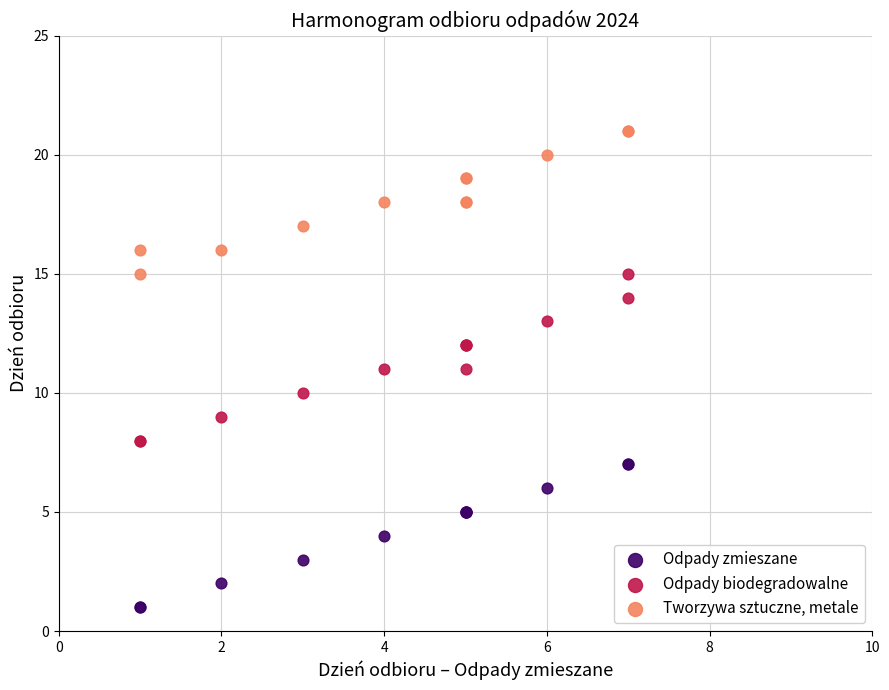

What is the X range (max minus min) for the scatter plot?

6